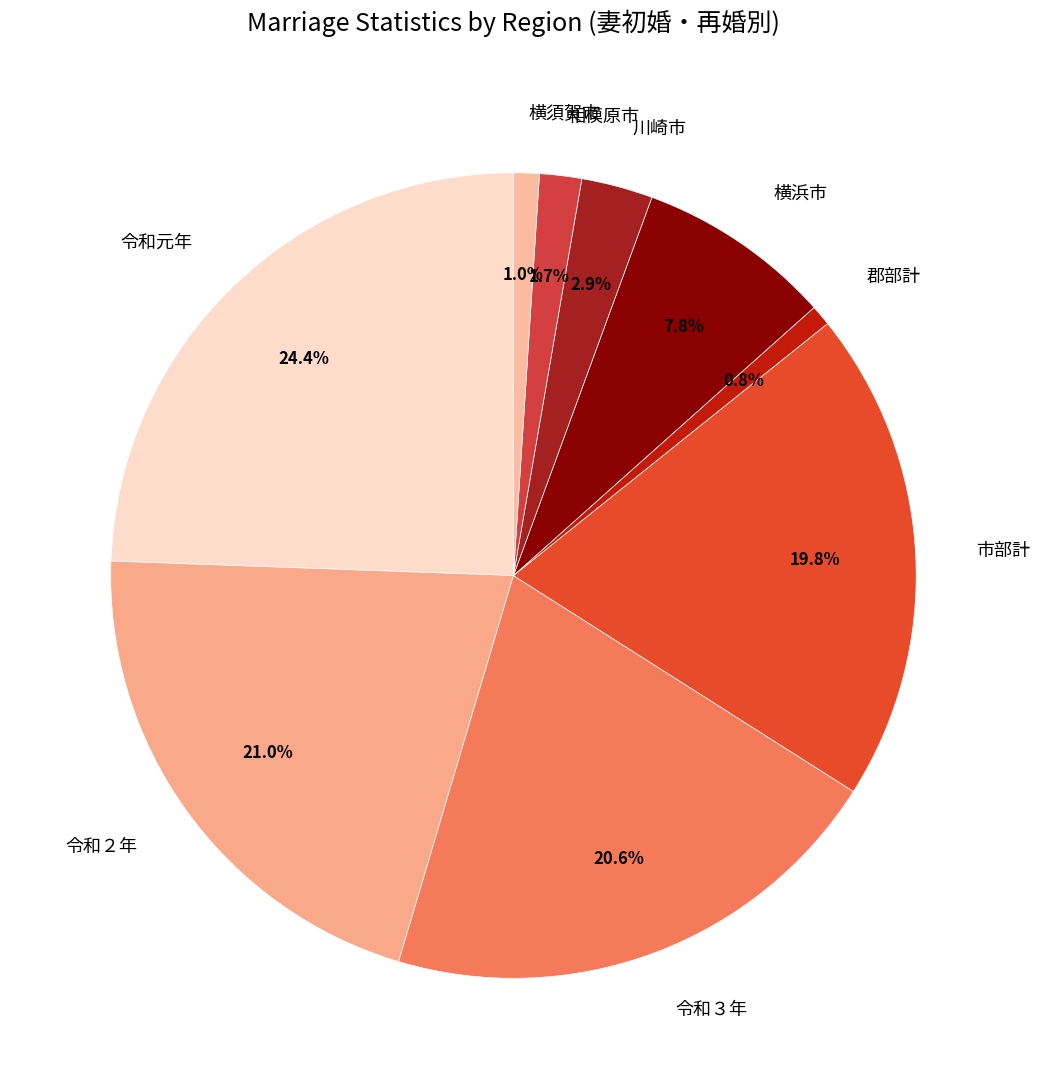

Does 郡部計 account for over 50% of the chart?

No